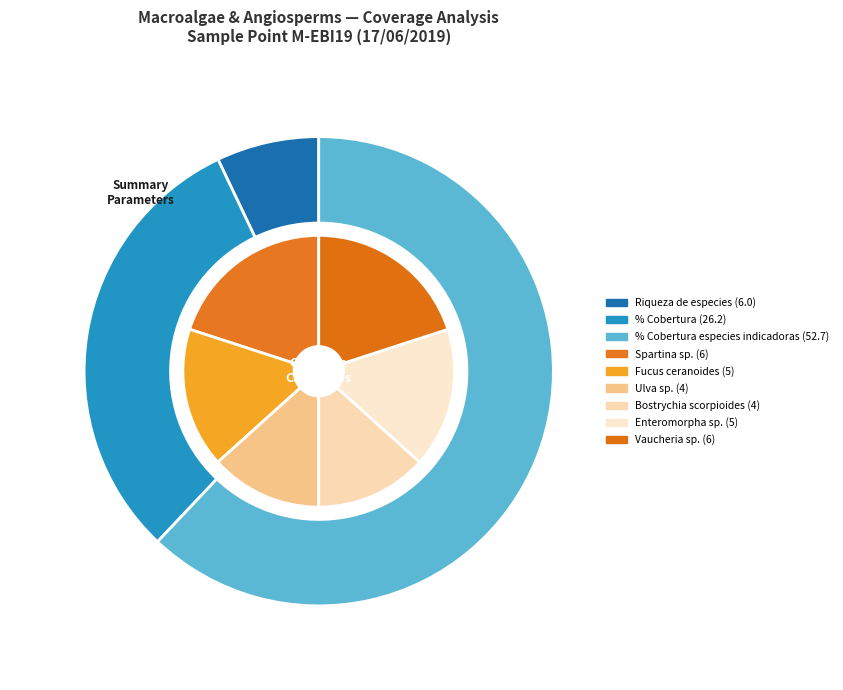

Does Ulva sp. account for over 50% of the chart?

No